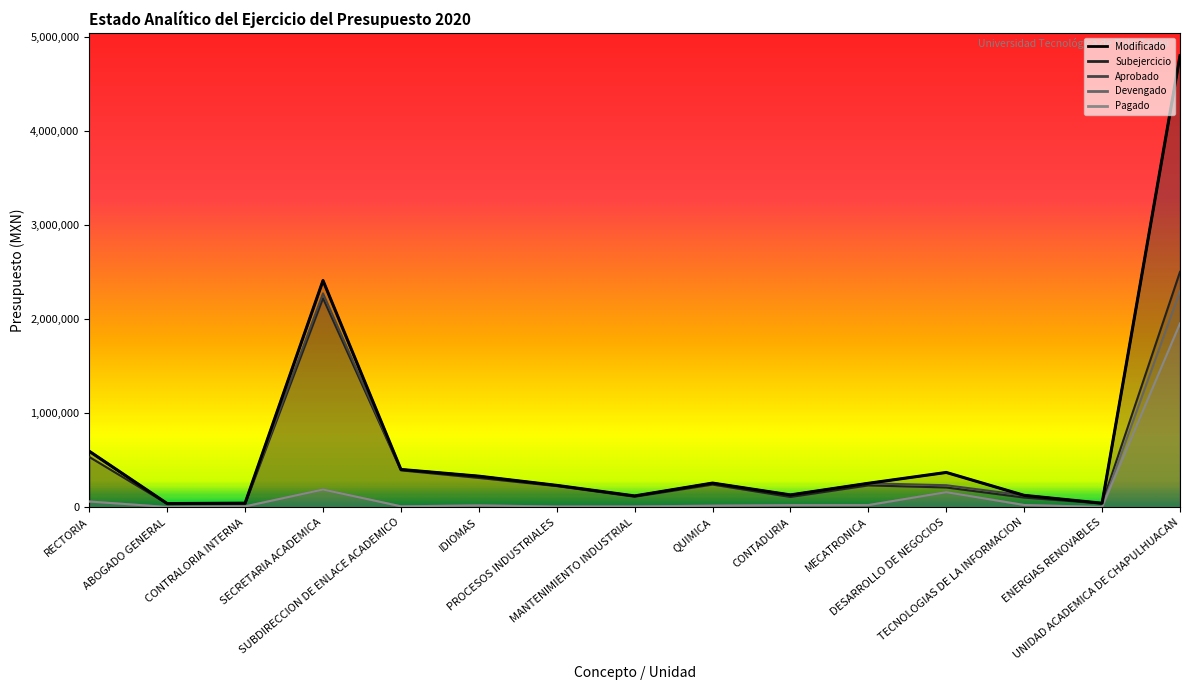

What is the maximum value shown in the chart?

4797444